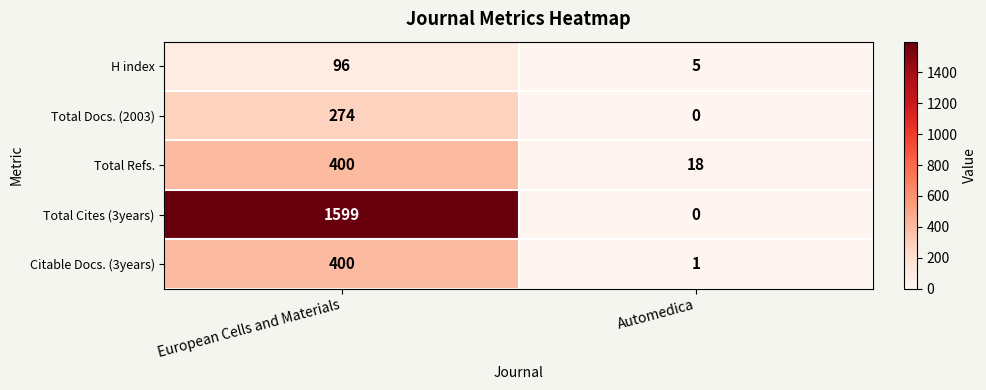

List the labels in order of H index value, largest first.

European Cells and Materials, Automedica